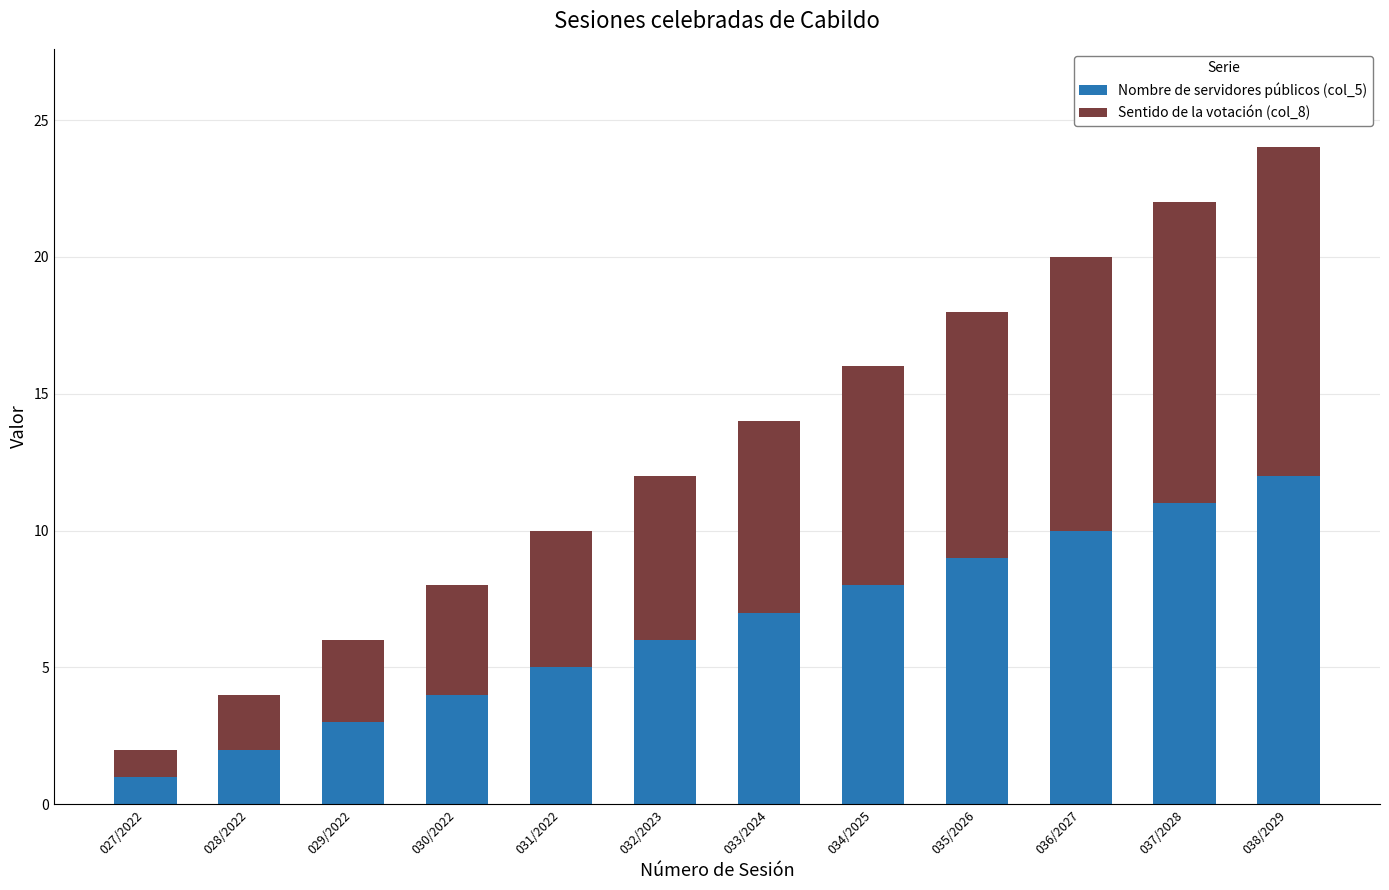

At which label does Nombre de servidores públicos (col_5) reach its minimum?

027/2022